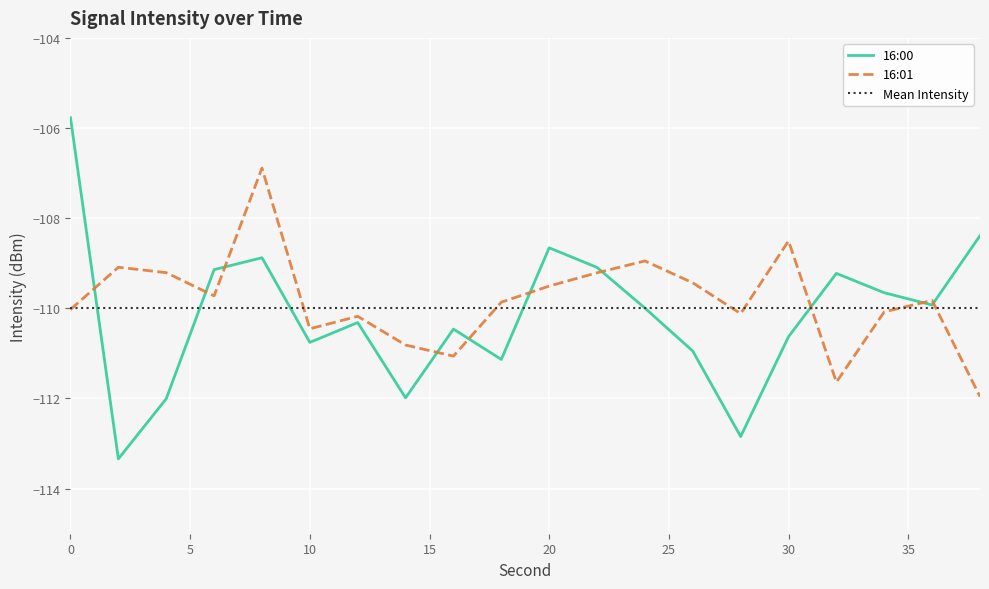

Which has a higher value, 24 or 20?

20